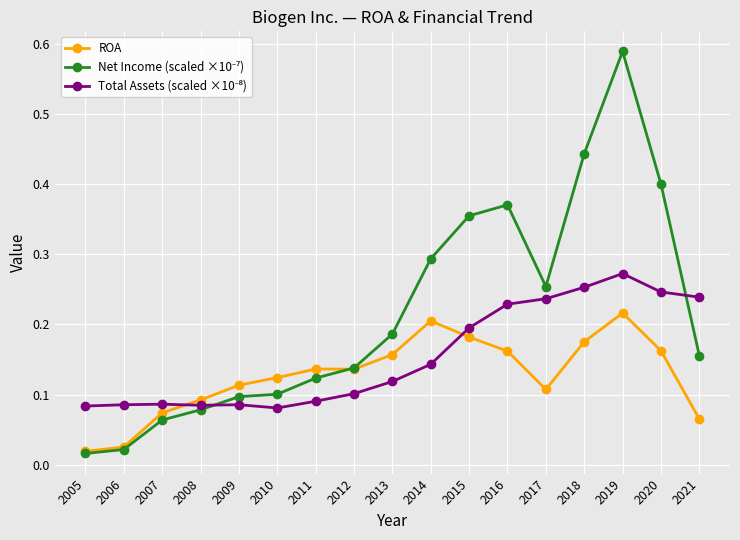

At how many categories does at least one series exceed 0?

17